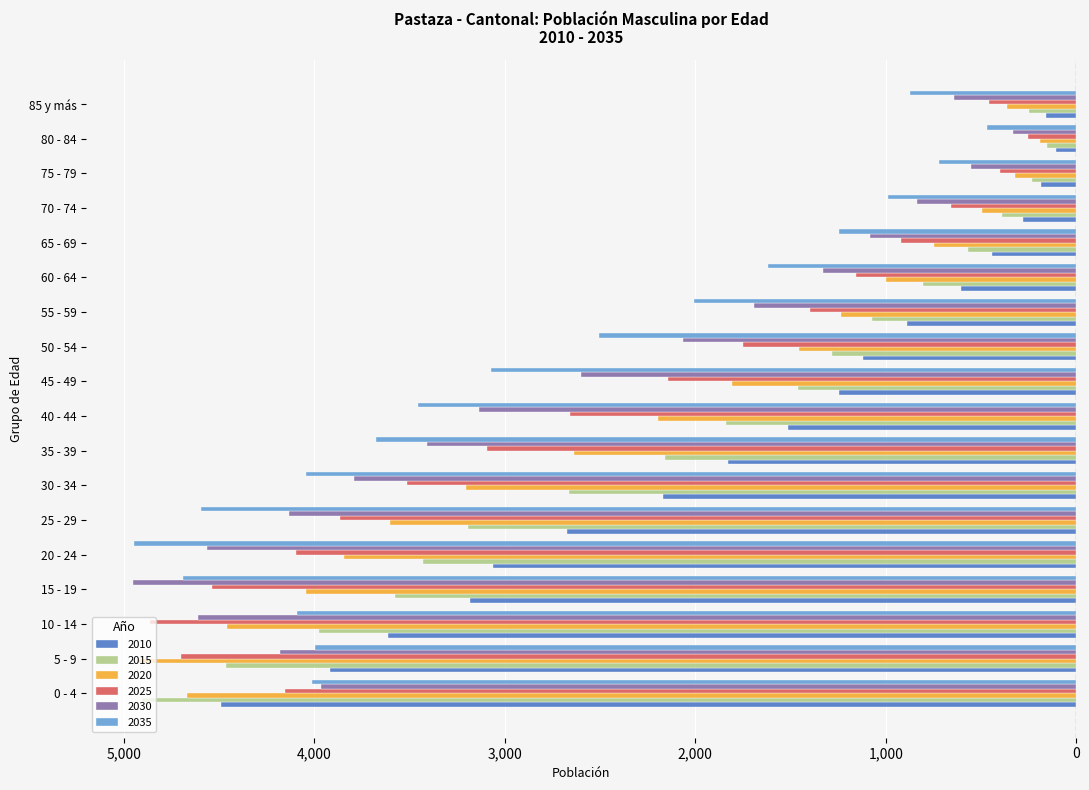

What is the value of the 2035 bar at the 13th from the left?

-1616